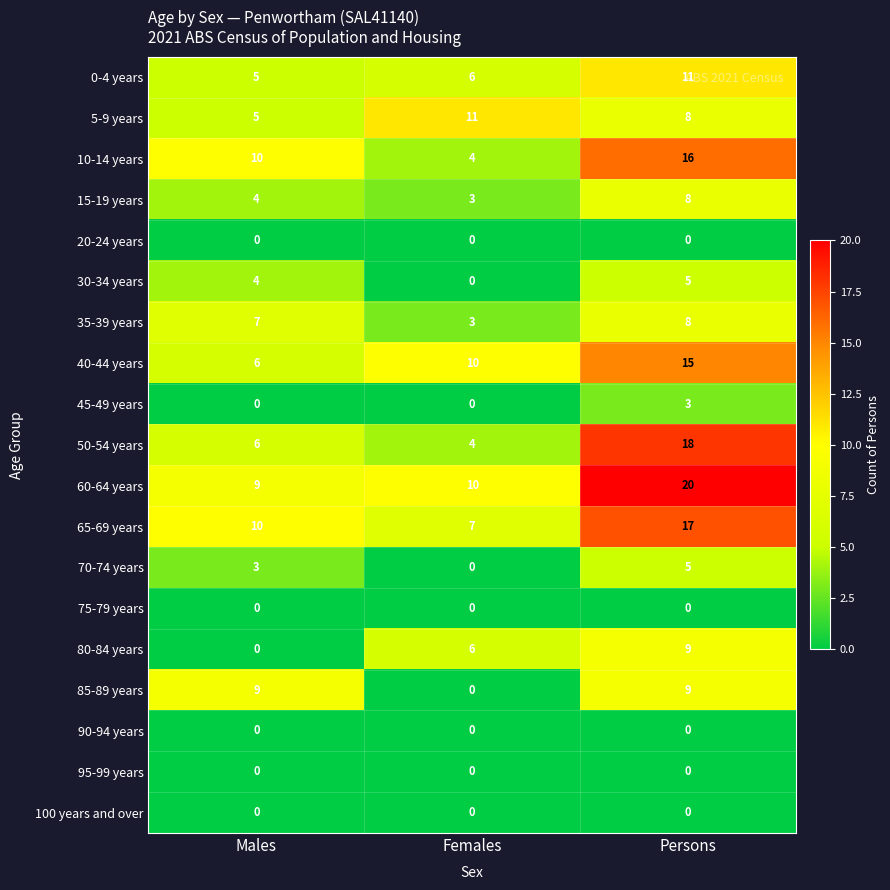

How many categories are shown in the chart?

3